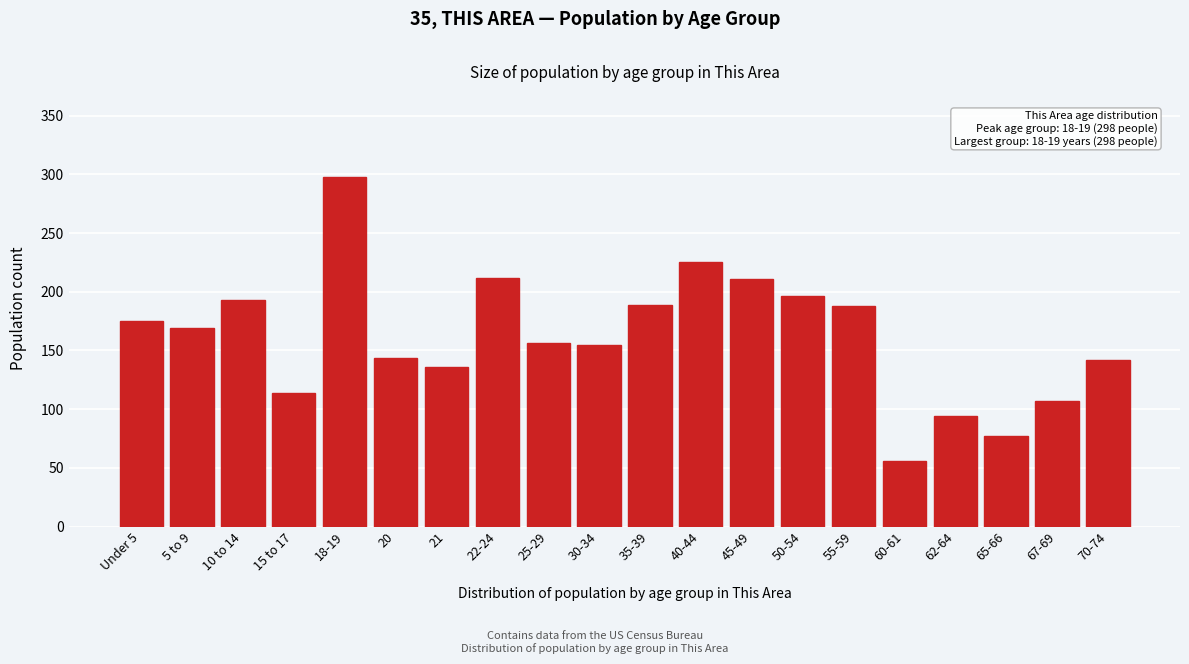

Which label corresponds to the largest value in the chart?

18-19